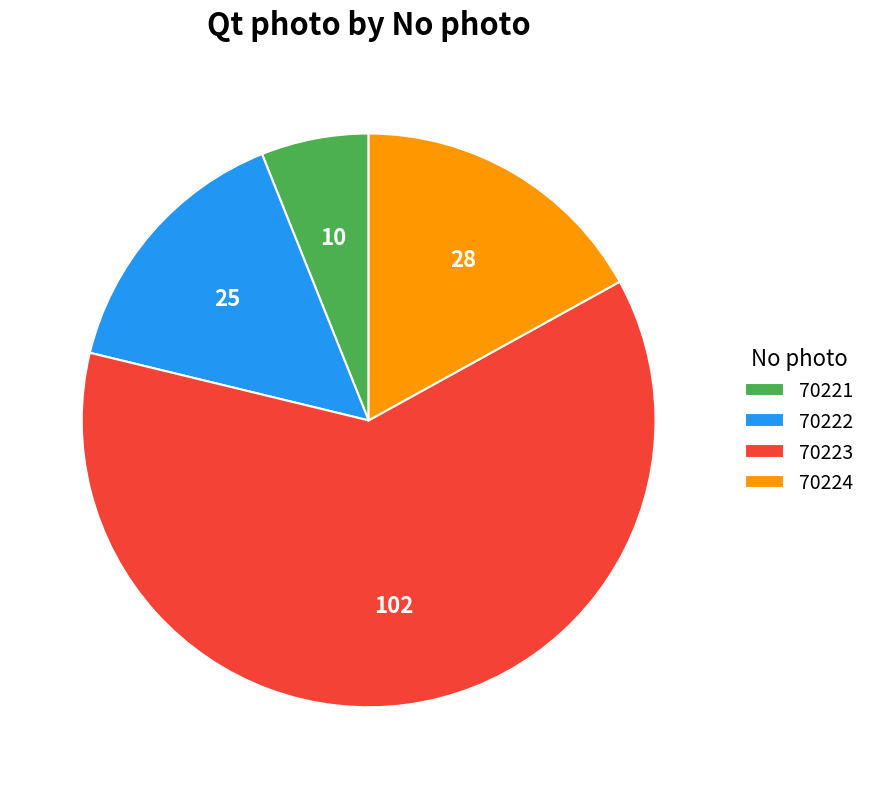

Rank the categories by value from lowest to highest.

70221, 70222, 70224, 70223